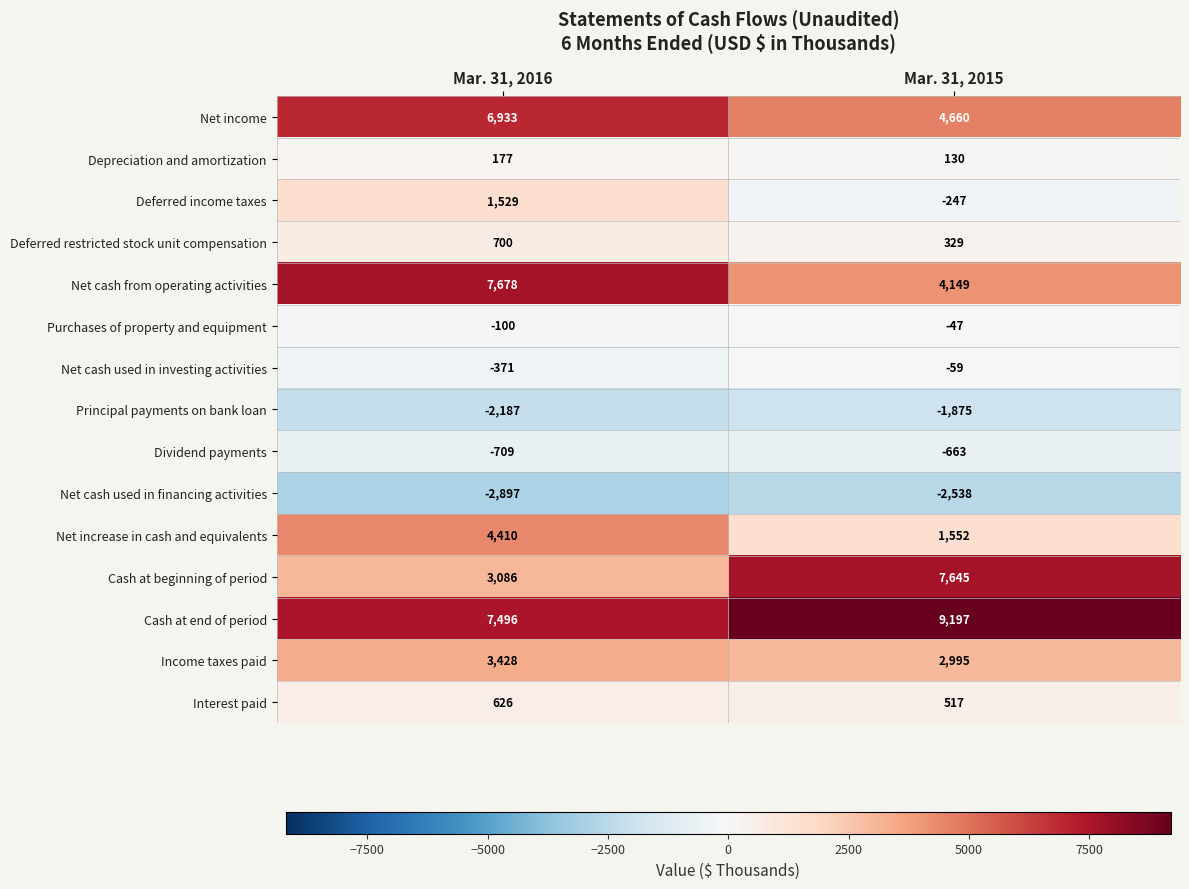

At which category is the sum across all series the highest?

Mar. 31, 2016